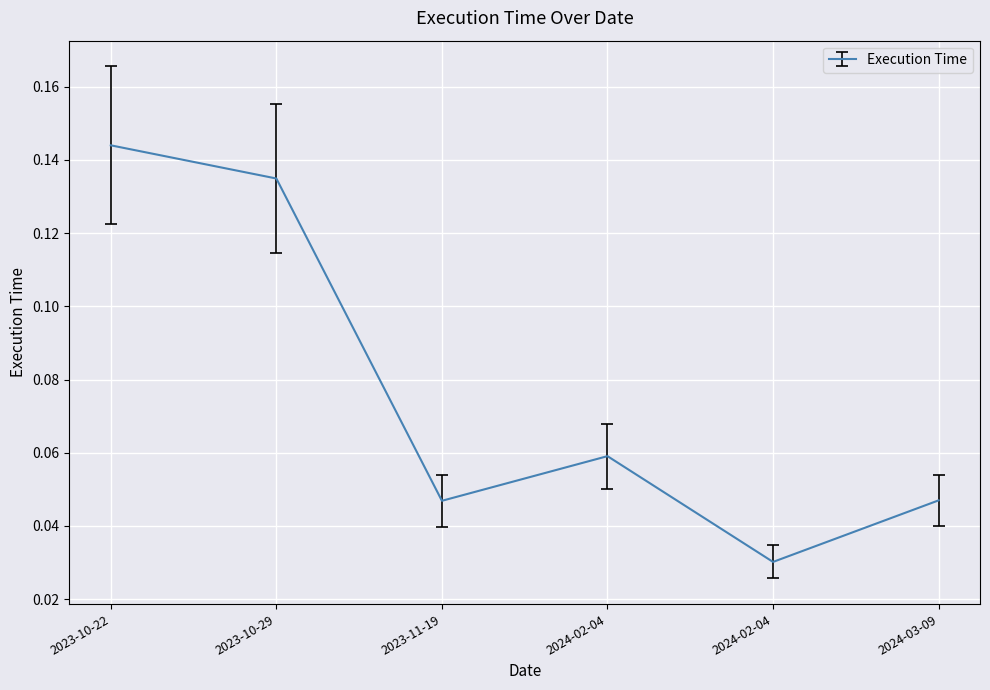

What is the value of the 4th point from the left?

0.1